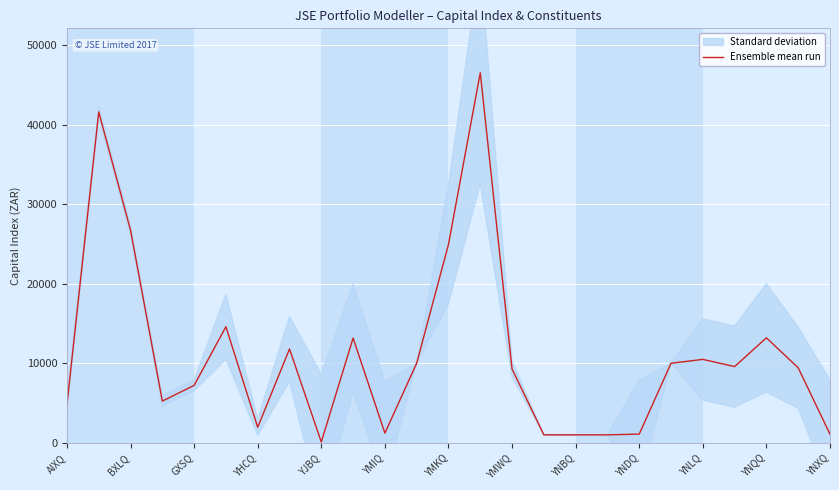

What is the difference between the values at 13 and 21?

36943.4